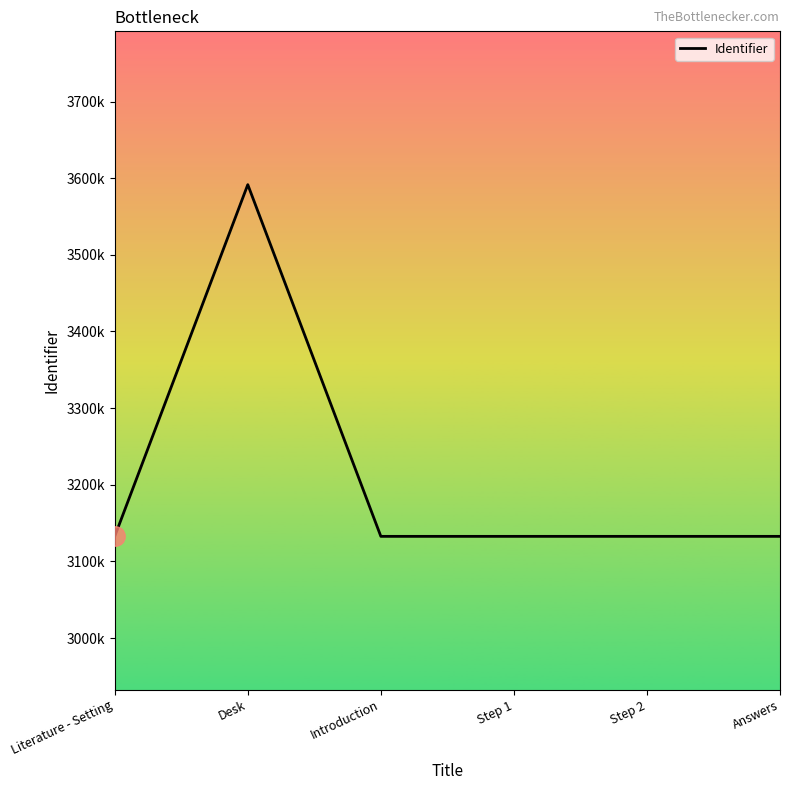

Rank the categories by value from highest to lowest.

Desk, Answers, Step 2, Step 1, Introduction, Literature - Setting